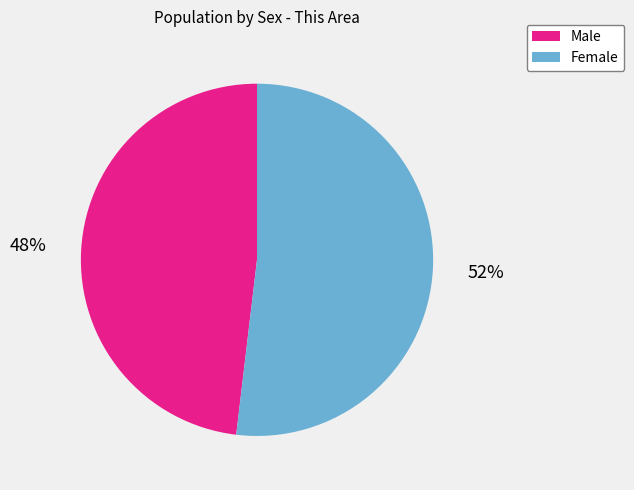

Count the number of slices in the pie.

2